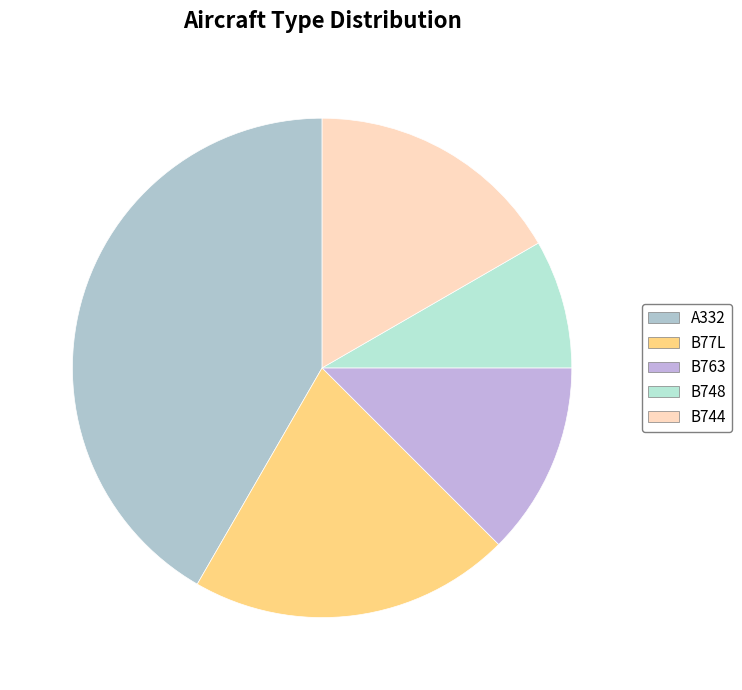

Which category has the biggest portion of the pie?

A332